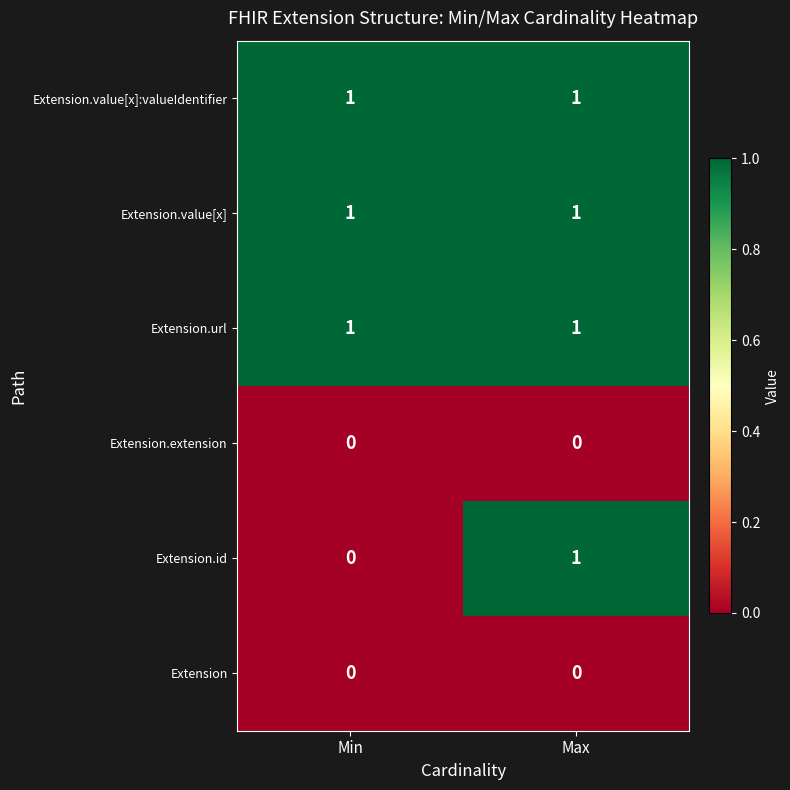

Is it true that Extension.value[x]:valueIdentifier equals 1 at Max?

True